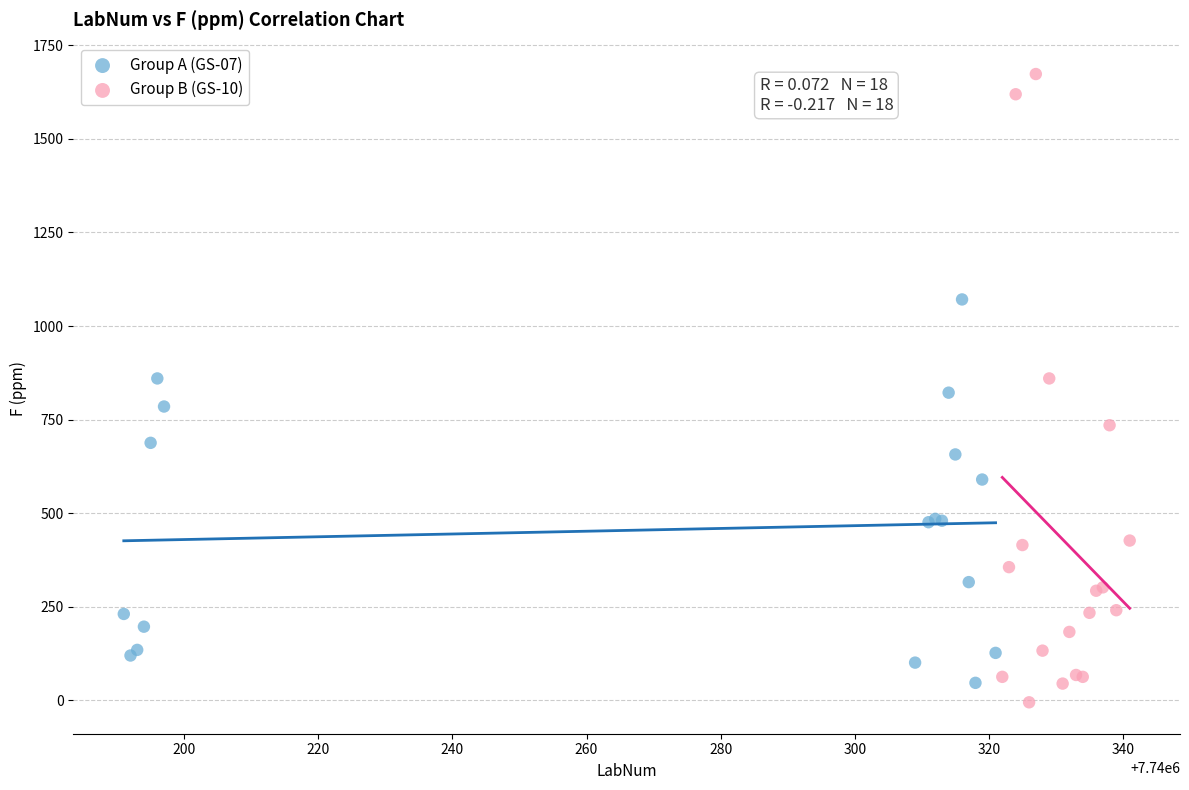

What are all the series names shown in the legend?

Group A (GS-07), Group B (GS-10)